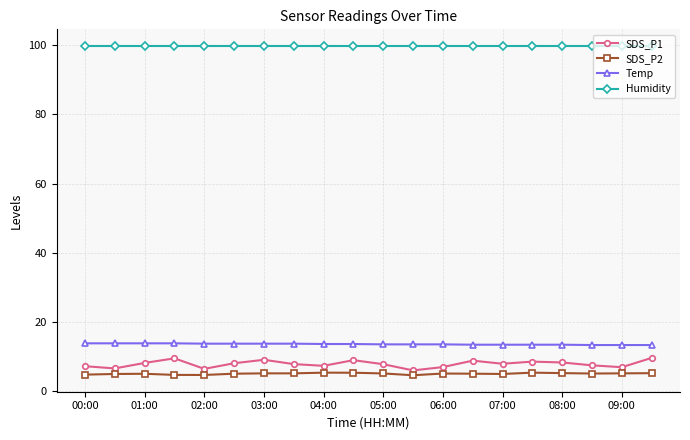

True or false: SDS_P2 and Temp intersect in this chart.

False